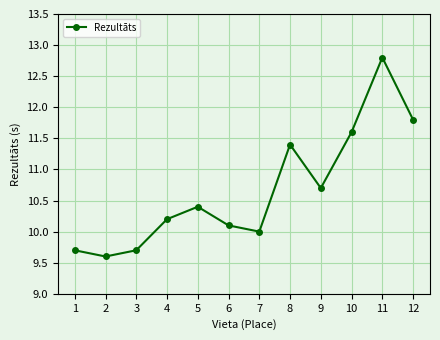

Reading left to right, what are all the values shown in this chart?

1=9.7	2=9.6	3=9.7	4=10.2	5=10.4	6=10.1	7=10.0	8=11.4	9=10.7	10=11.6	11=12.8	12=11.8